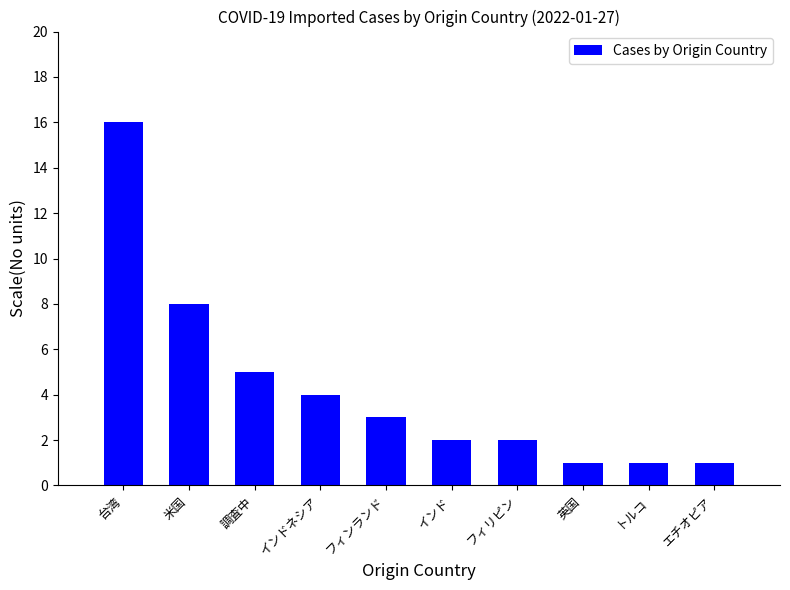

What is the label of the 6th bar from the left?

インド